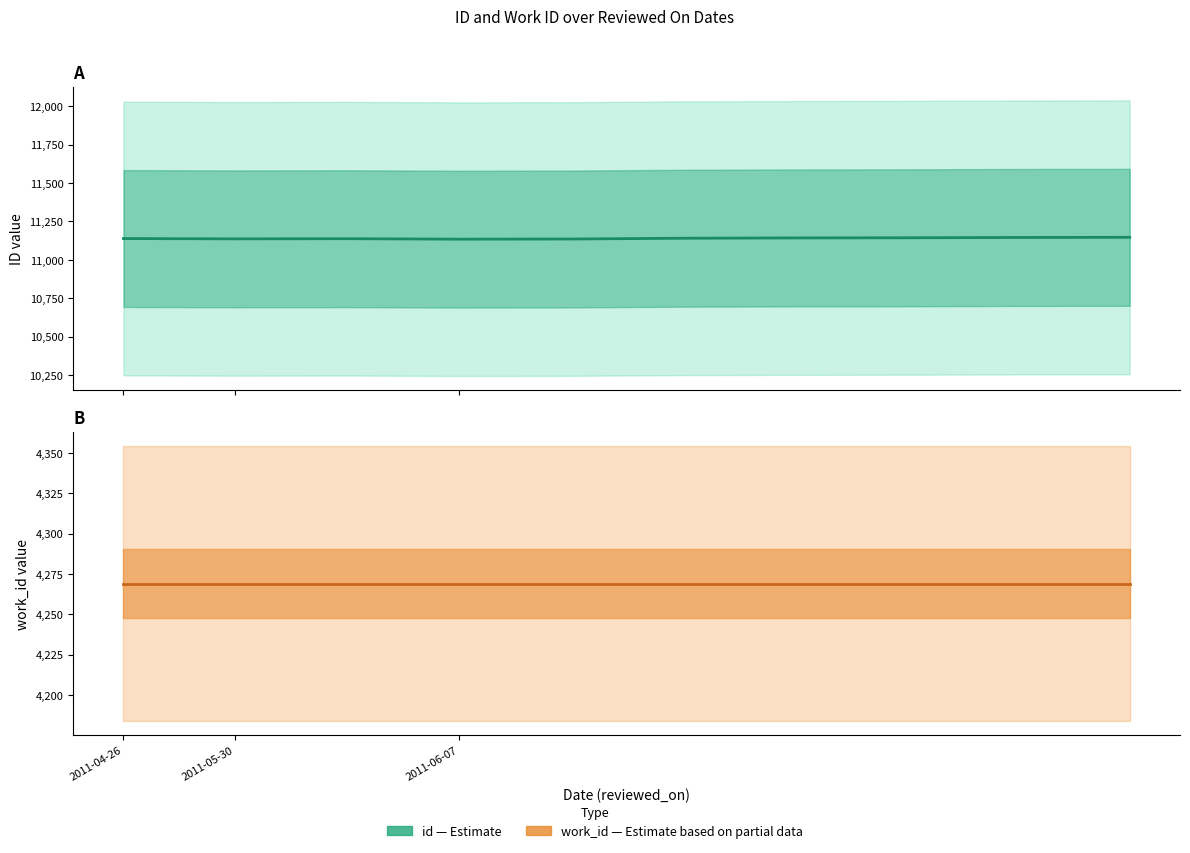

Which category has the highest value in the work_id (Estimate based on partial data) series?

2011-04-26